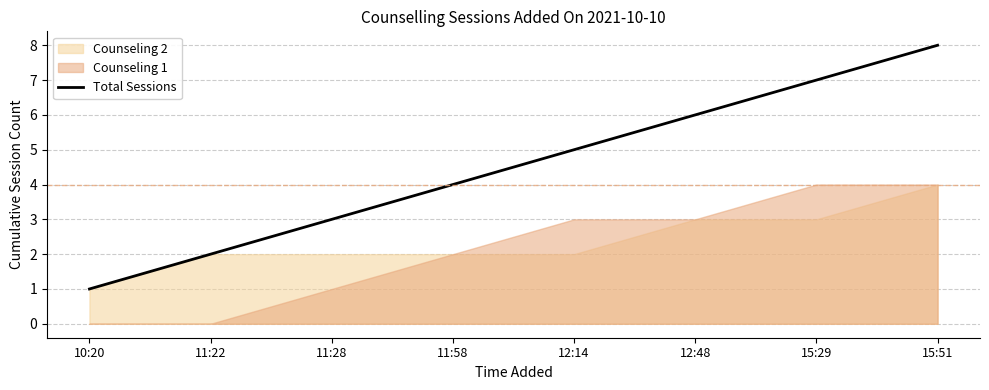

Count the values in the range 3 to 7.

5